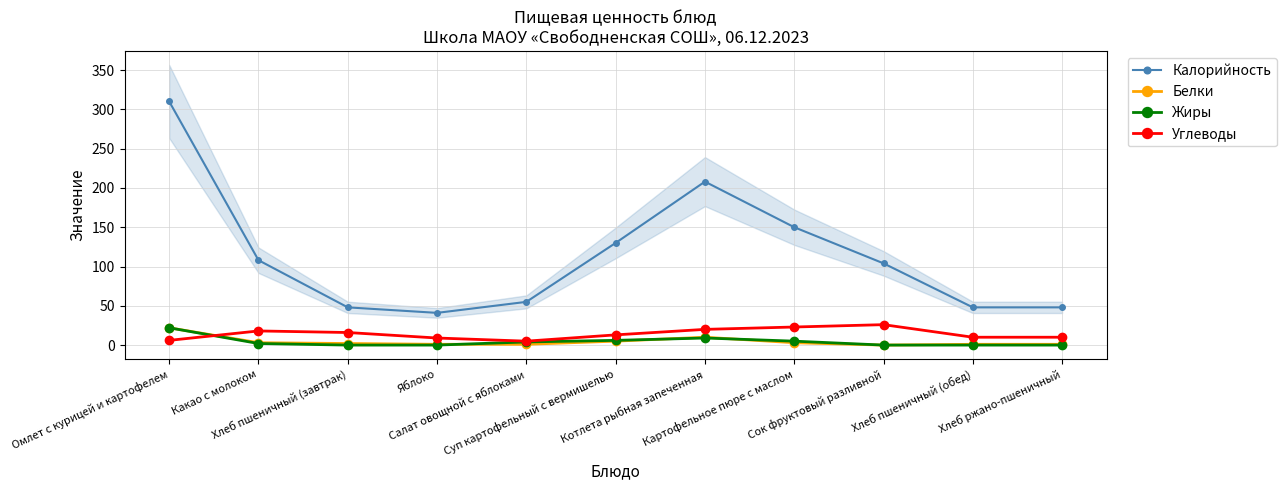

Which series has the largest total across all categories?

Калорийность